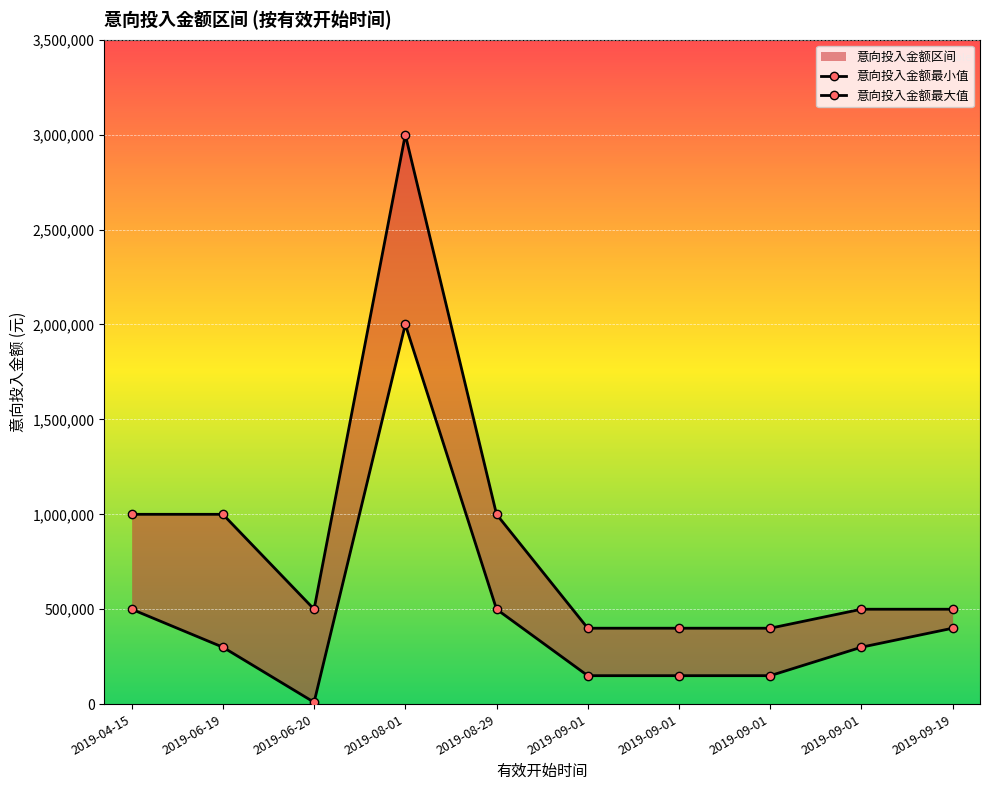

At which category is the sum across all series the highest?

2019-08-01